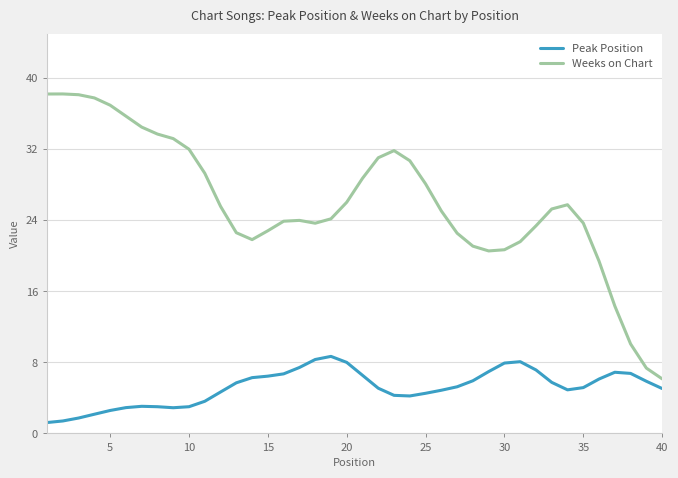

Which series has the largest total across all categories?

Weeks on Chart